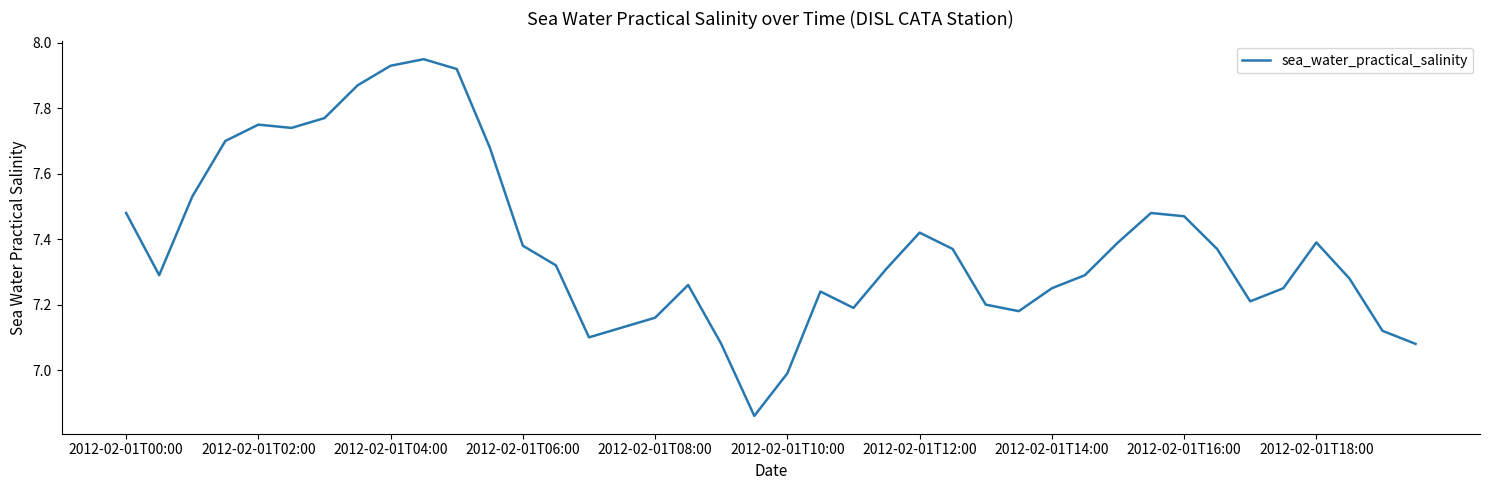

How many lines are shown in the chart?

1